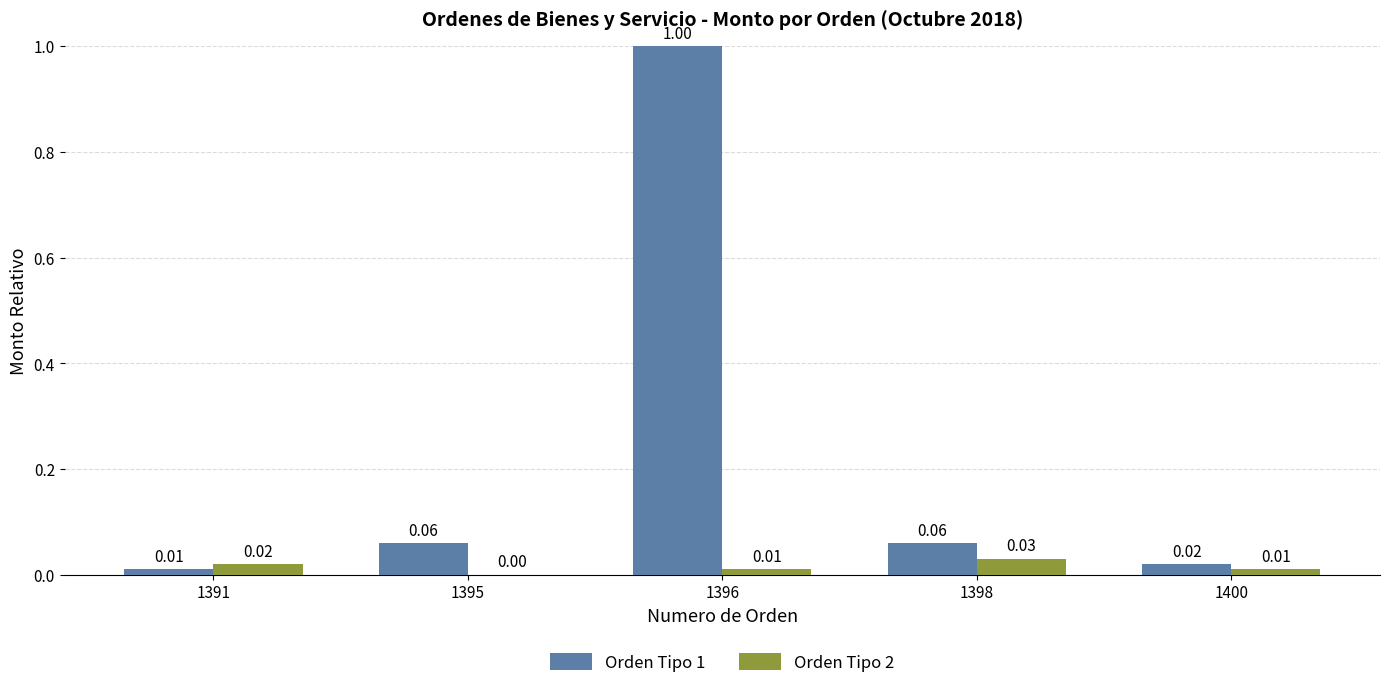

What is the sum of the Orden Tipo 1 values at 1400 and 1396?

1.0